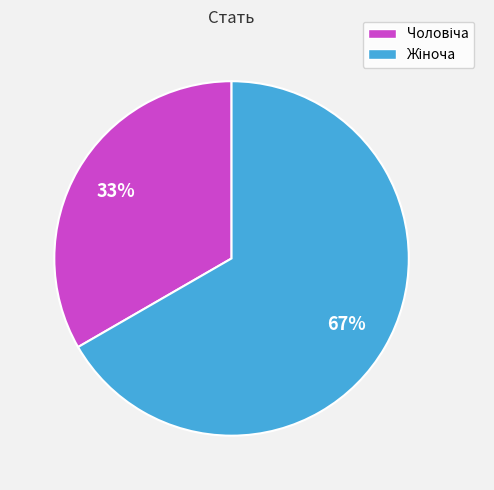

Does any single category account for the majority?

Yes